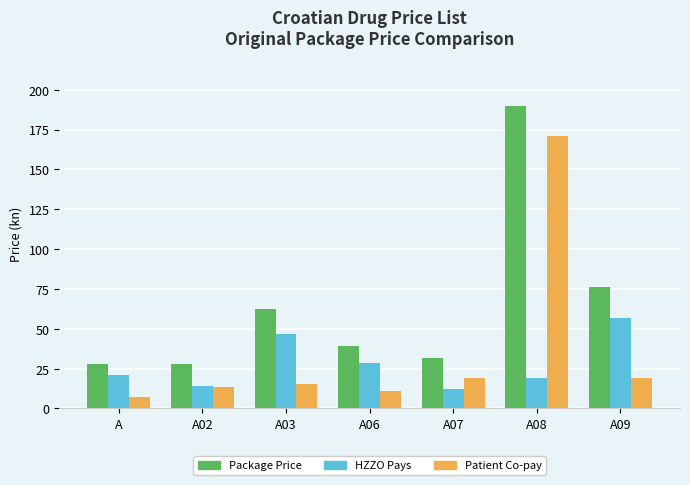

What are all the series names shown in the legend?

Package Price, HZZO Pays, Patient Co-pay